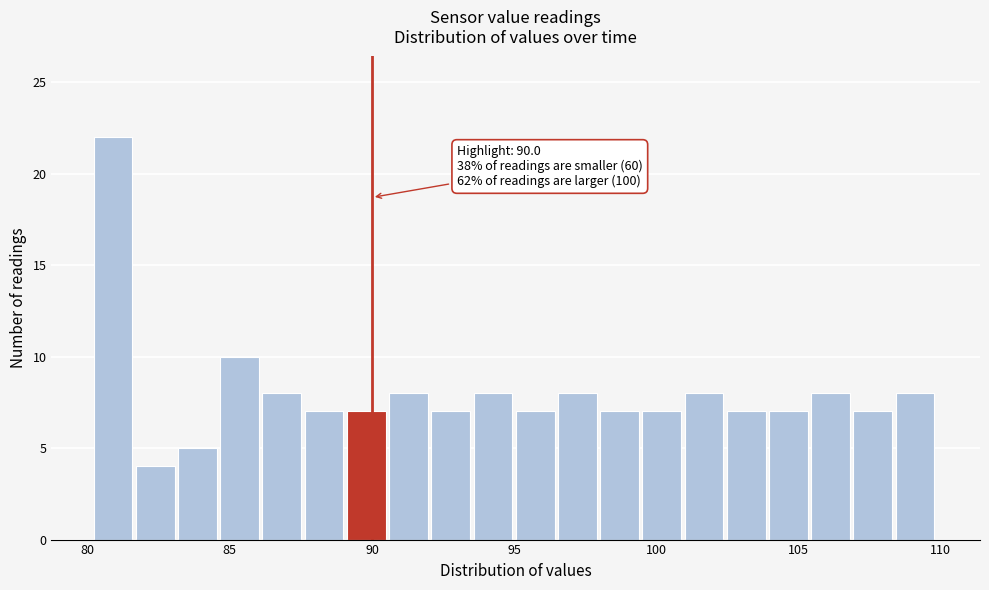

Read against the x-axis, roughly where is the centre of the tallest bar?

81.0